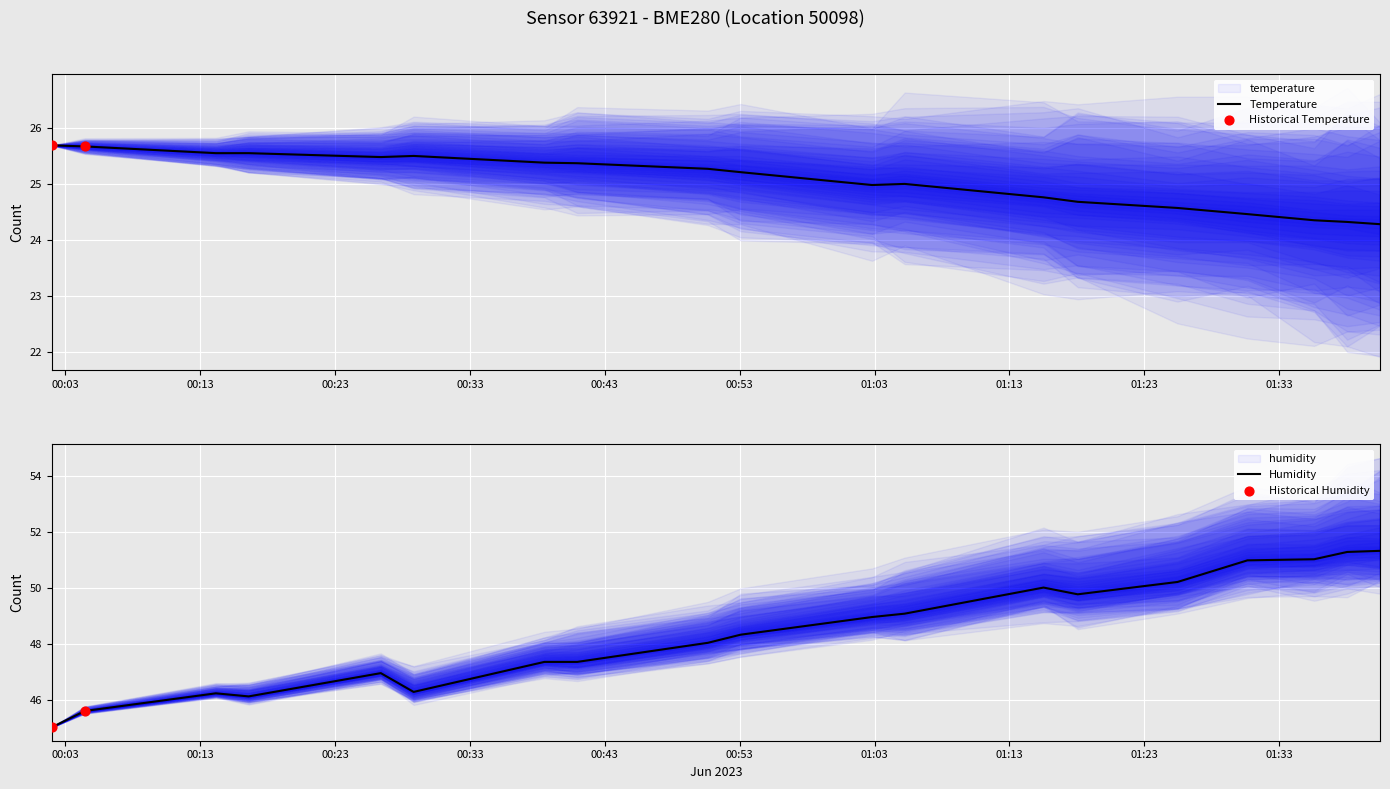

Is the value of temperature at 2023-06-10T01:18:04 greater than the value of humidity at 2023-06-10T00:53:04?

No